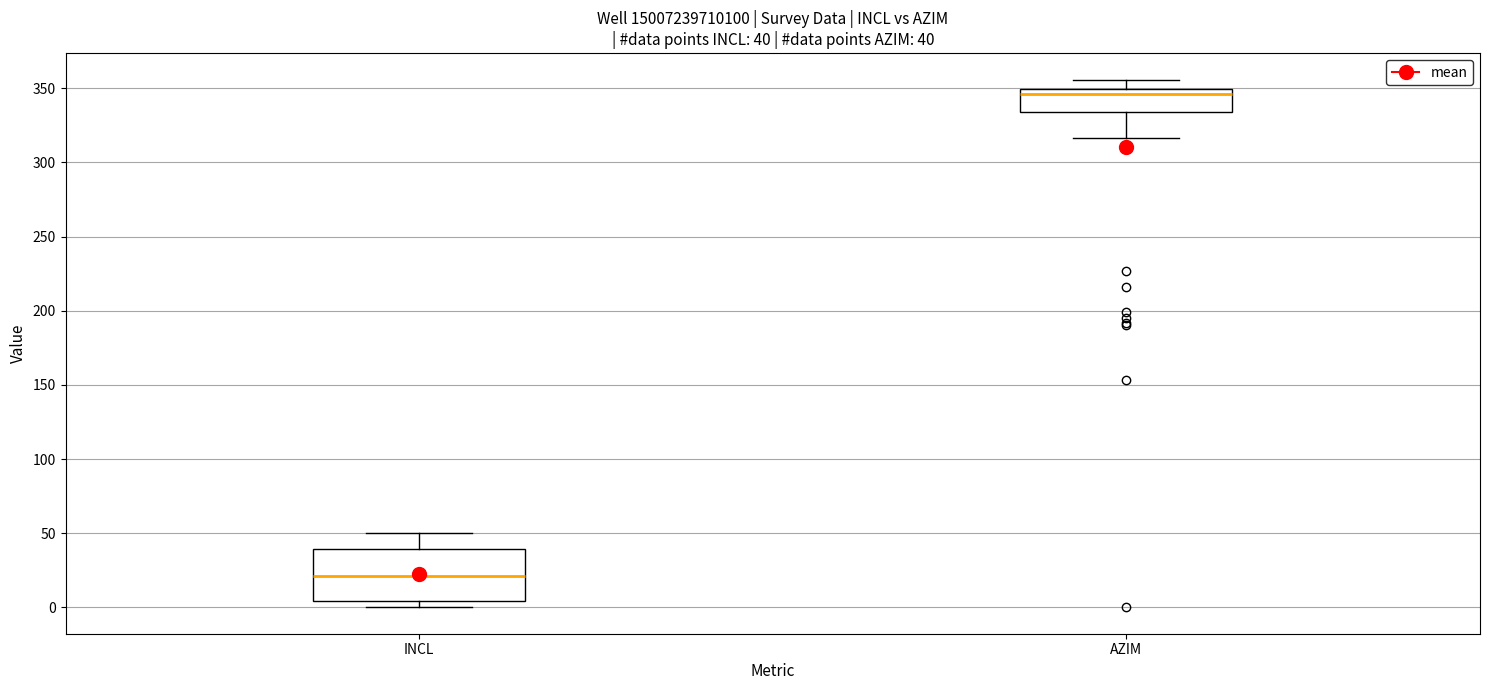

Which box has the lowest median line?

INCL